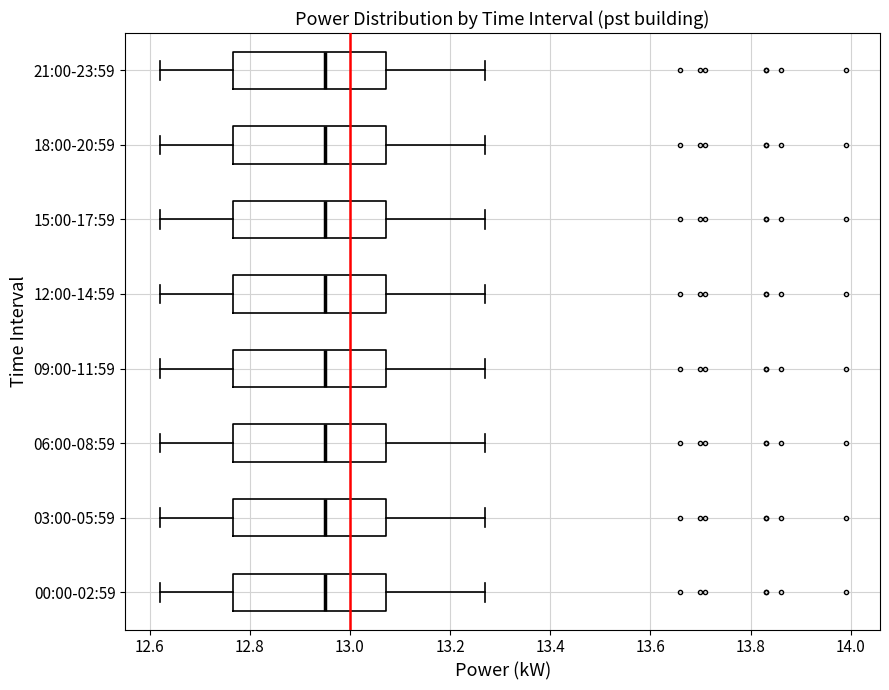

Where does the median line of the box for 21:00-23:59 sit on the x-axis? The values are not printed on the chart, so give them approximately, as read against the axis.

12.96